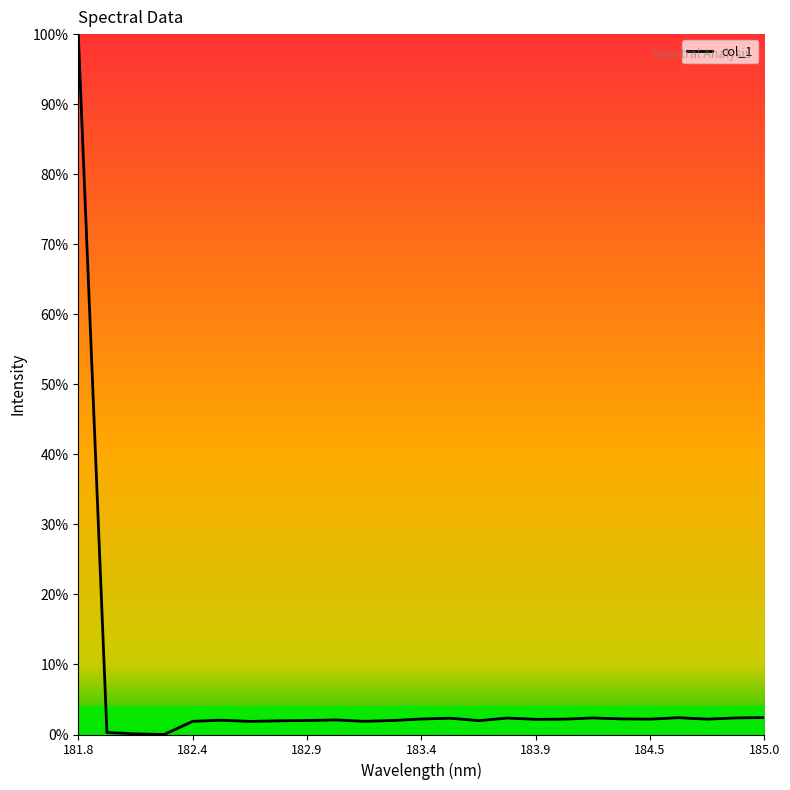

Does the chart have visible grid lines?

No